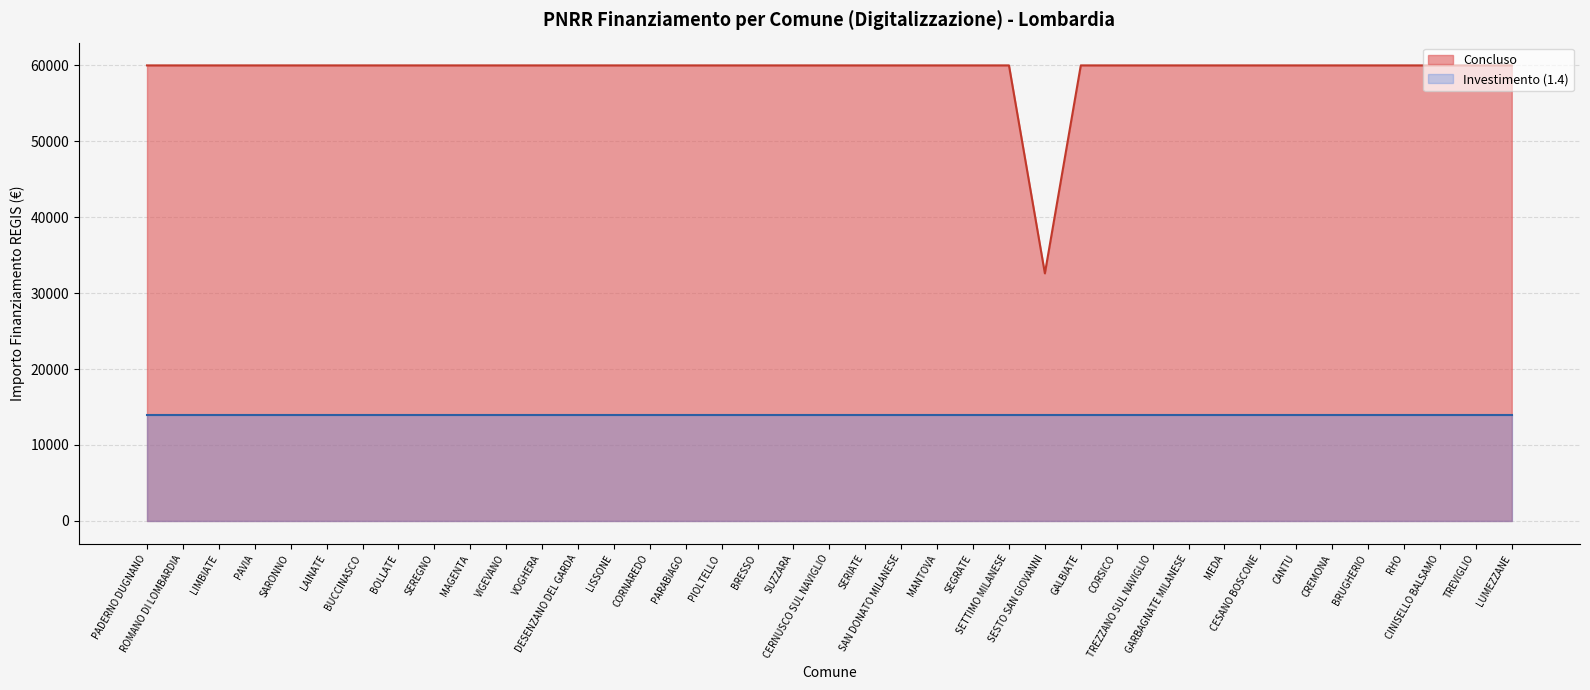

Reading left to right, transcribe all the data shown in this chart.

PADERNO DUGNANO=59966	ROMANO DI LOMBARDIA=59966	LIMBIATE=59966	PAVIA=59966	SARONNO=59966	LAINATE=59966	BUCCINASCO=59966	BOLLATE=59966	SEREGNO=59966	MAGENTA=59966	VIGEVANO=59966	VOGHERA=59966	DESENZANO DEL GARDA=59966	LISSONE=59966	CORNAREDO=59966	PARABIAGO=59966	PIOLTELLO=59966	BRESSO=59966	SUZZARA=59966	CERNUSCO SUL NAVIGLIO=59966	SERIATE=59966	SAN DONATO MILANESE=59966	MANTOVA=59966	SEGRATE=59966	SETTIMO MILANESE=59966	SESTO SAN GIOVANNI=32589	GALBIATE=59966	CORSICO=59966	TREZZANO SUL NAVIGLIO=59966	GARBAGNATE MILANESE=59966	MEDA=59966	CESANO BOSCONE=59966	CANTU=59966	CREMONA=59966	BRUGHERIO=59966	RHO=59966	CINISELLO BALSAMO=59966	TREVIGLIO=59966	LUMEZZANE=59966